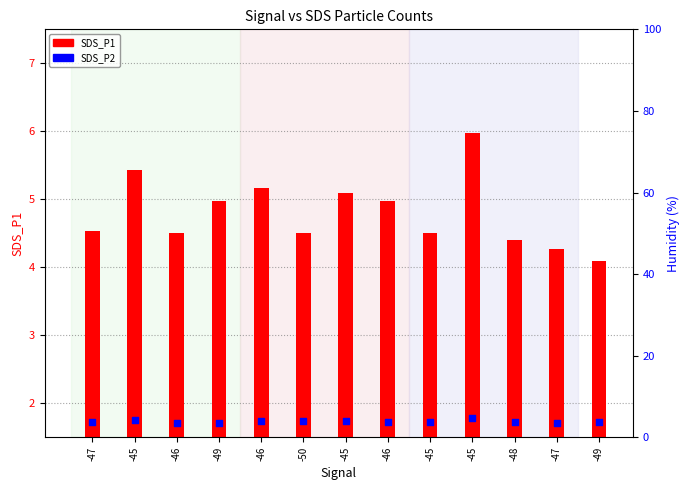

What are all the series names shown in the legend?

SDS_P1, SDS_P2